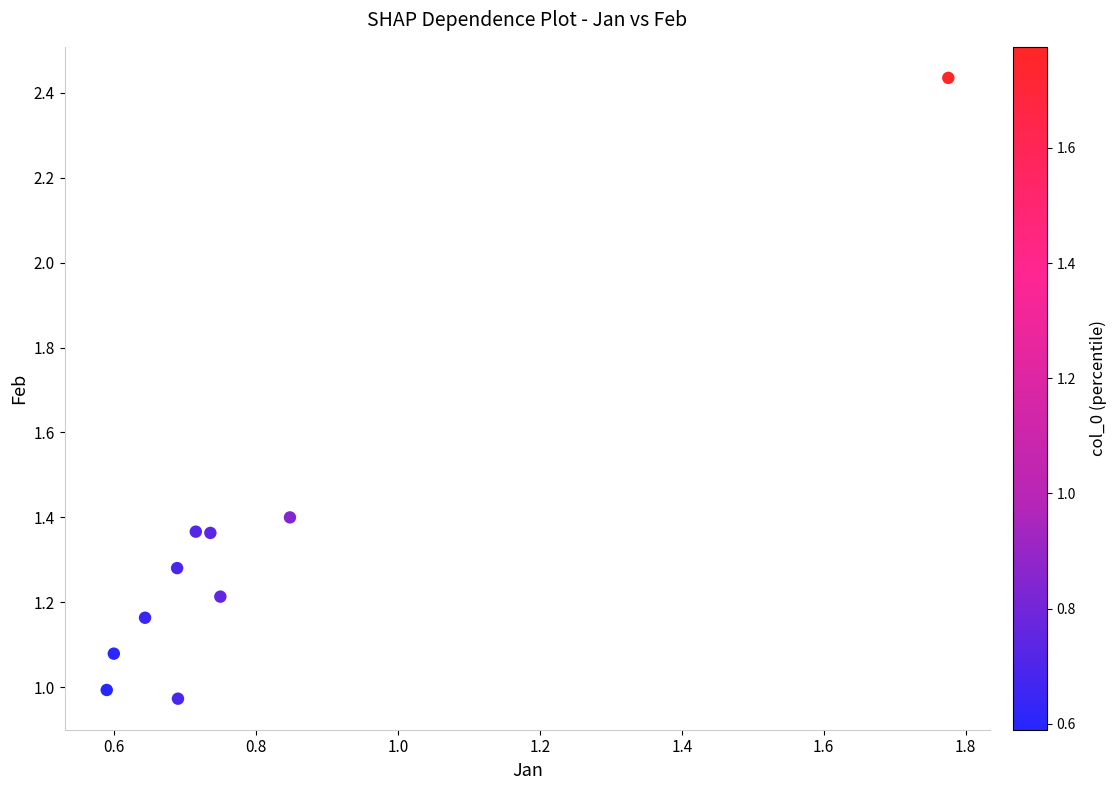

What is the average X value?

0.8